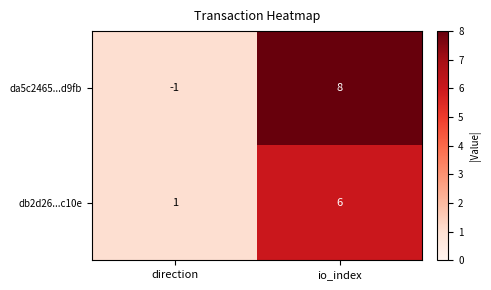

How many categories are shown in the chart?

2